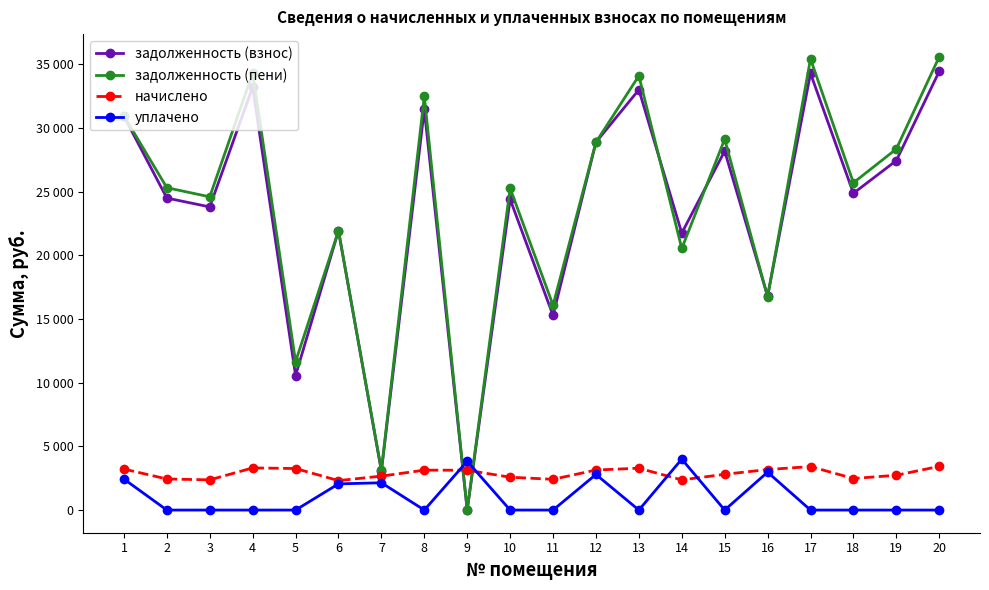

What are all the series names shown in the legend?

задолженность (взнос), задолженность (пени), начислено, уплачено